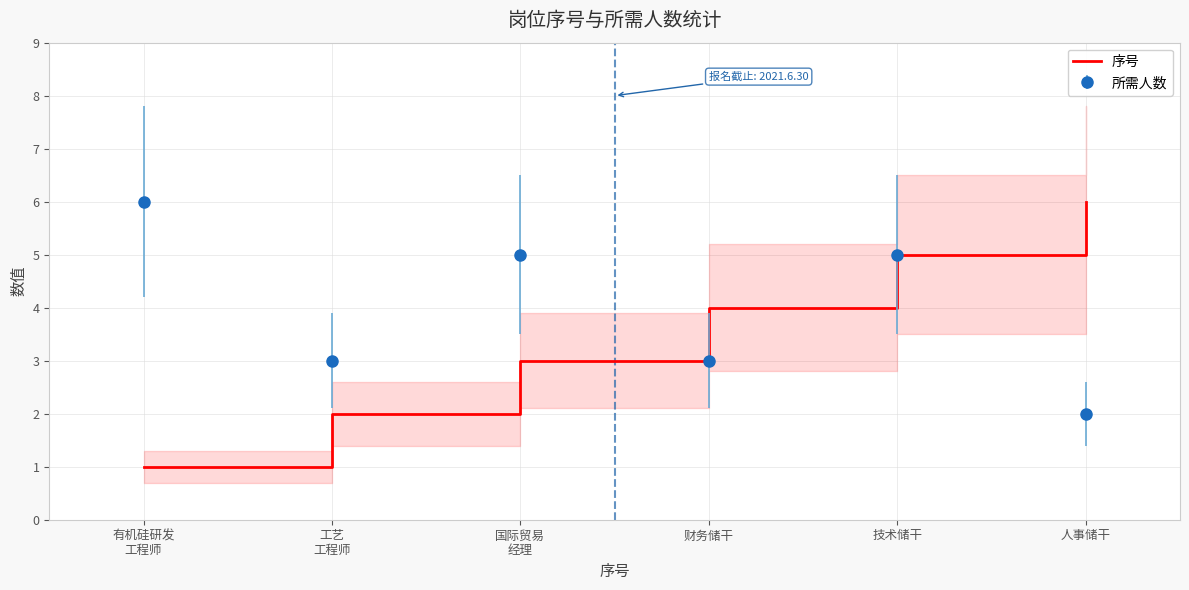

How many data points does each series have?

6